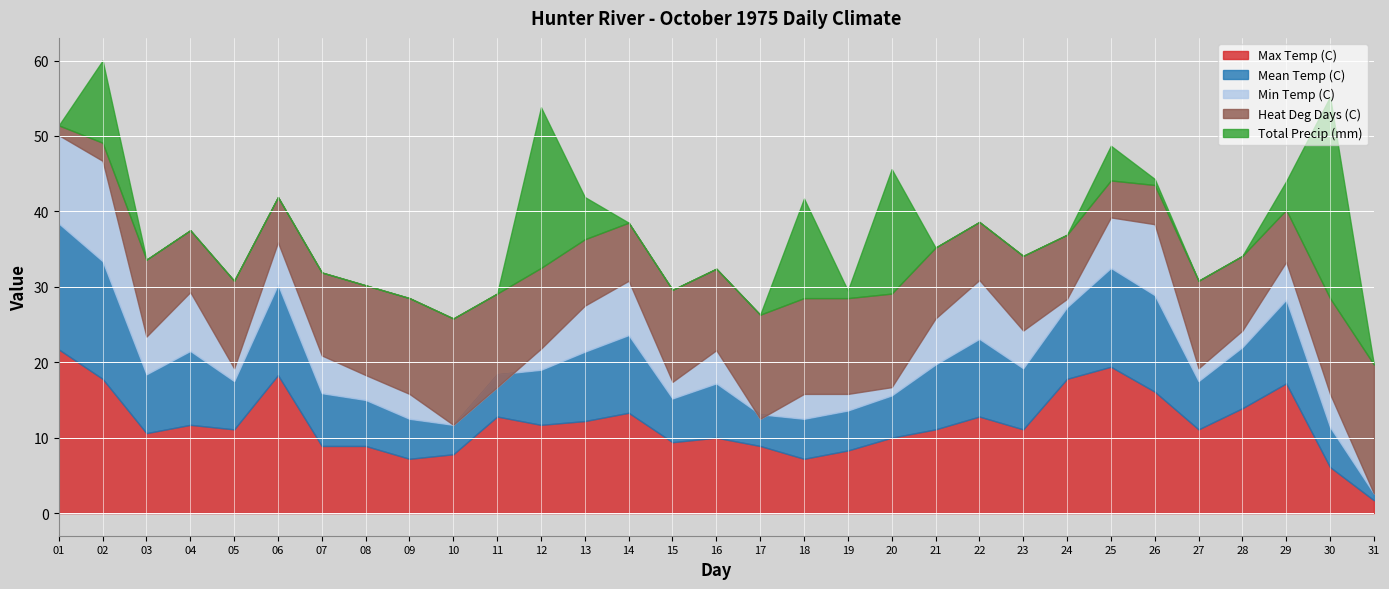

Which series has the widest spread of values?

Total Precip (mm)